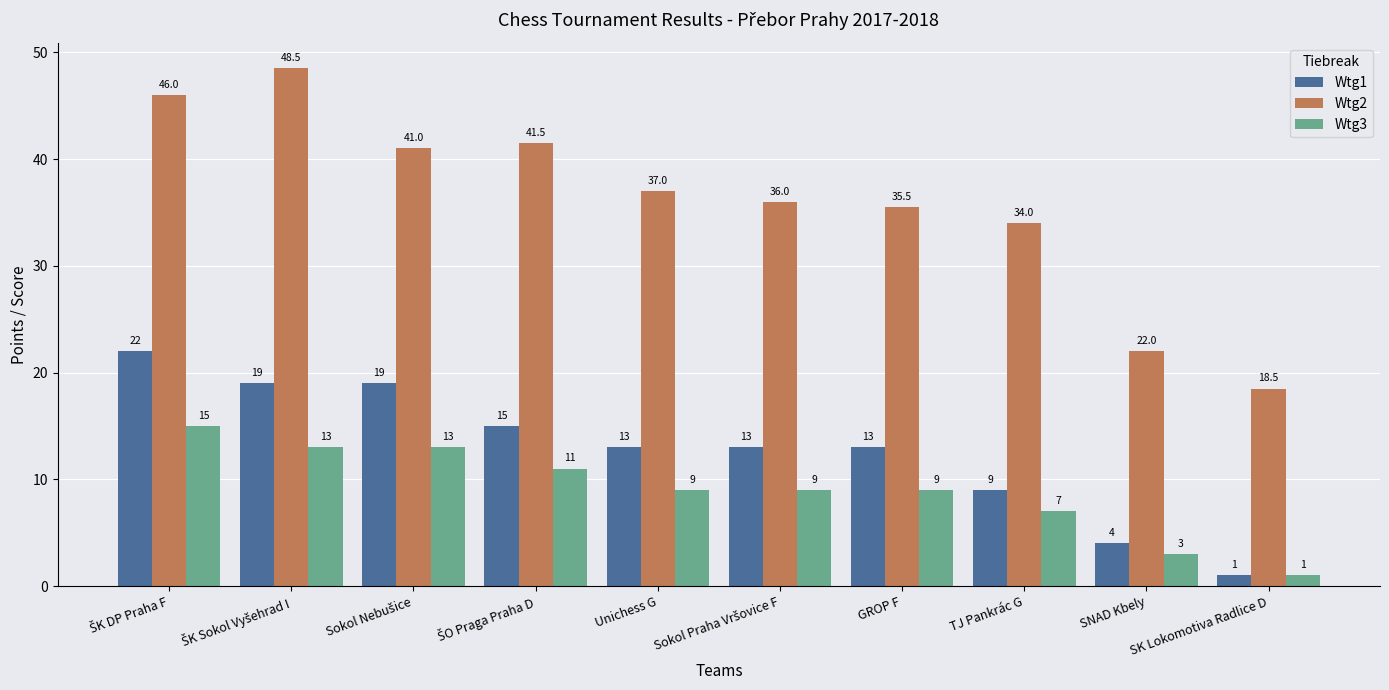

Rank the series at SNAD Kbely from highest to lowest value.

Wtg2, Wtg1, Wtg3